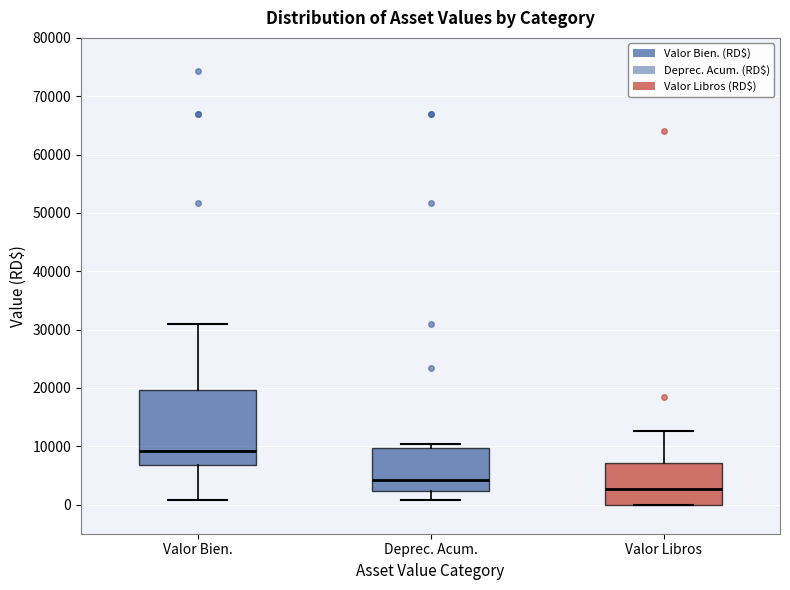

Where does the median line of the box for Valor Libros sit on the y-axis? The values are not printed on the chart, so give them approximately, as read against the axis.

3000